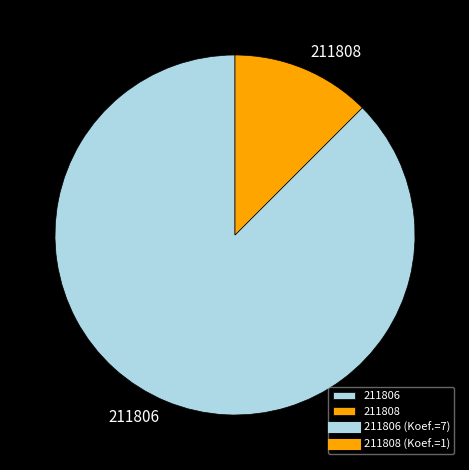

Does 211808 account for over 50% of the chart?

No